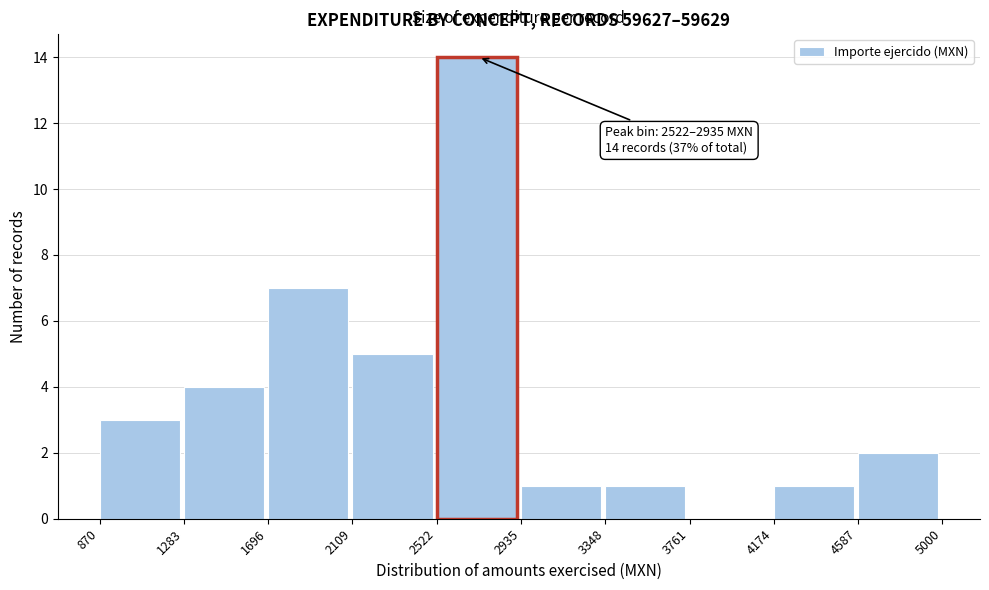

Which range on the x-axis has the tallest bar?

2522 to 2935